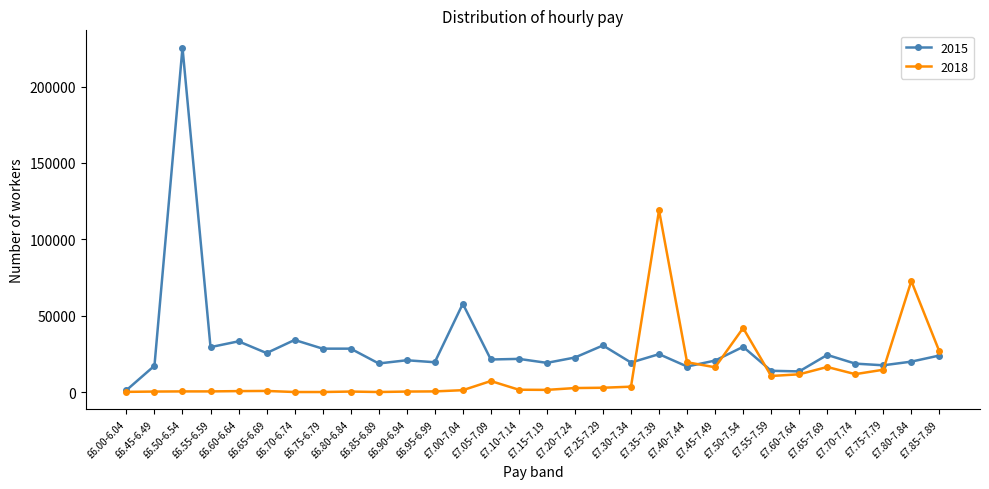

What position from the left is £6.00-6.04?

1